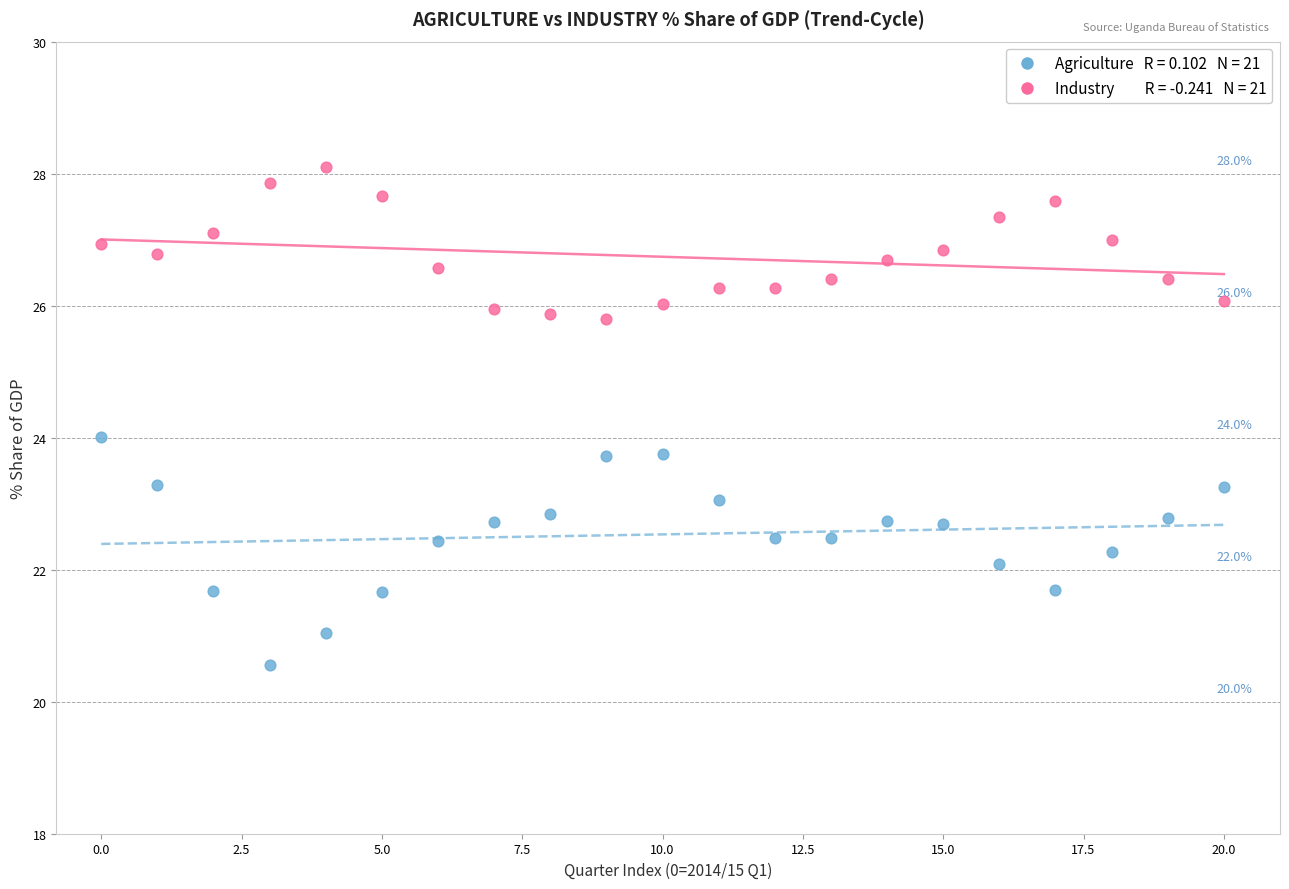

Across all data points, what is the range of Y values (max minus min)?

7.5